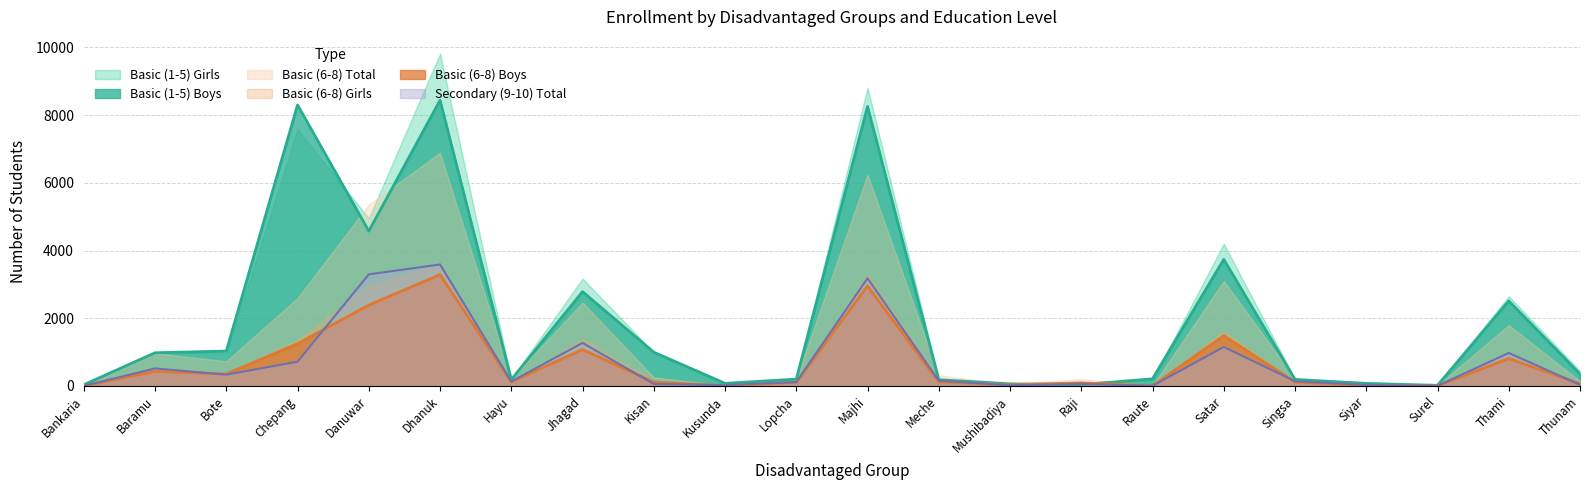

What is the total value across all series at Jhagad?

12150